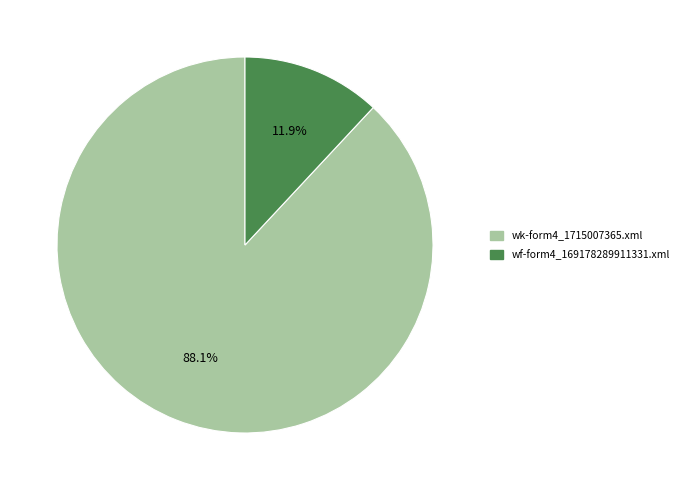

Which slice is the smallest?

wf-form4_169178289911331.xml